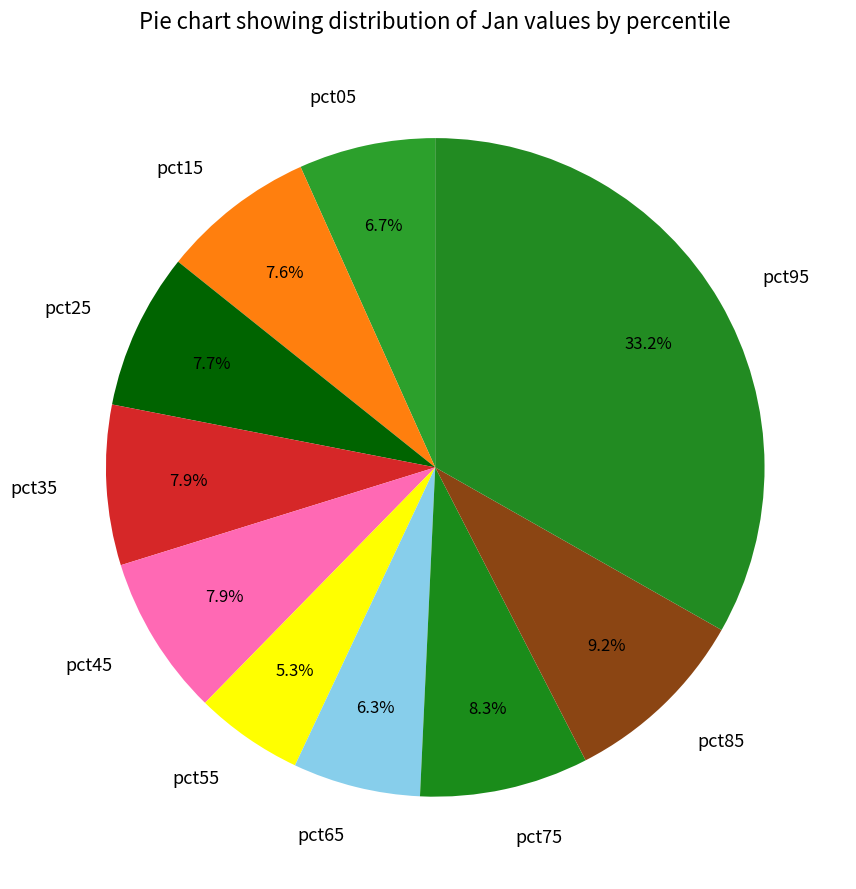

To the nearest percent, what portion does pct15 represent?

8%